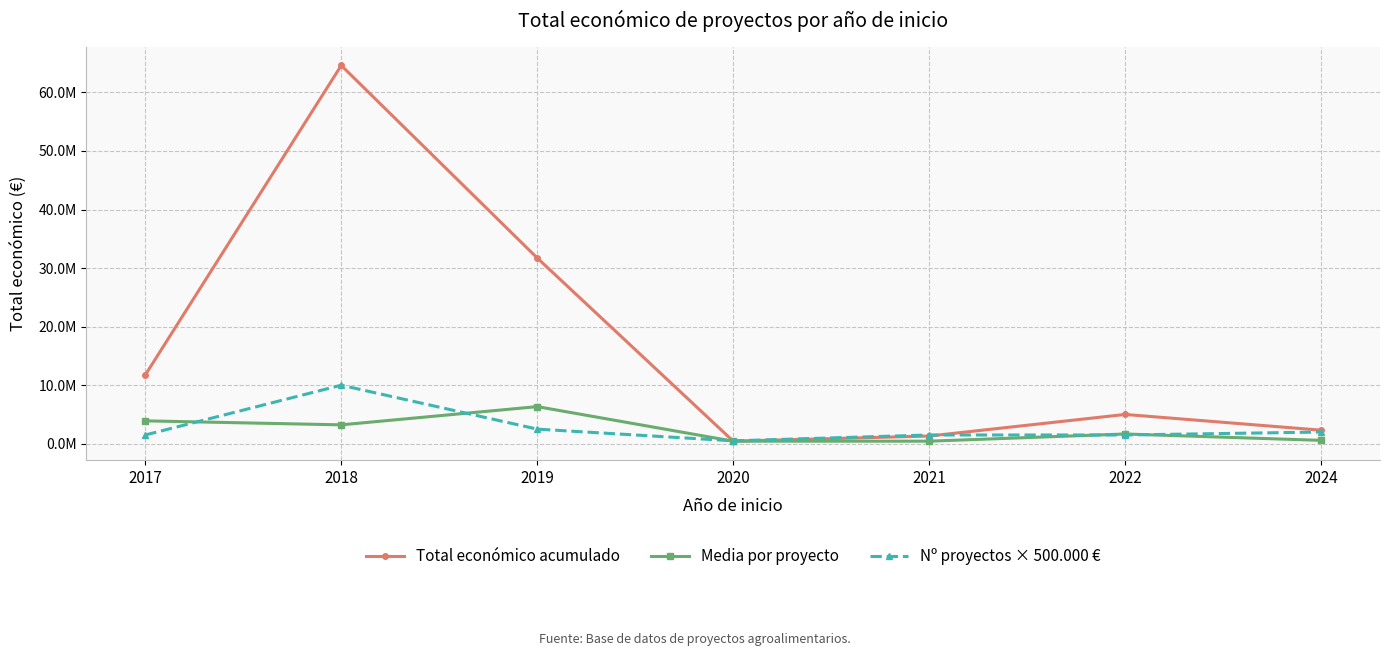

How many times do Nº proyectos × 500.000 € and Media por proyecto cross each other?

5